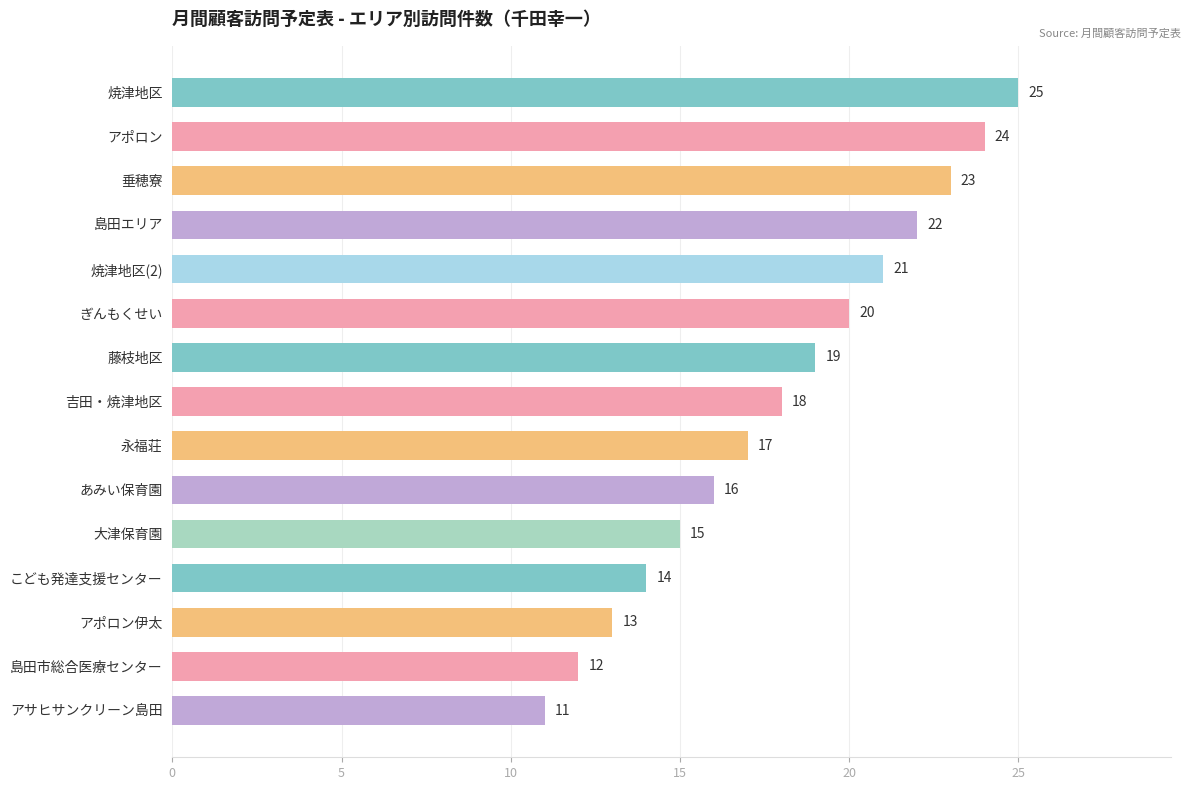

Rank the categories by value from highest to lowest.

焼津地区, アポロン, 垂穂寮, 島田エリア, 焼津地区(2), ぎんもくせい, 藤枝地区, 吉田・焼津地区, 永福荘, あみい保育園, 大津保育園, こども発達支援センター, アポロン伊太, 島田市総合医療センター, アサヒサンクリーン島田